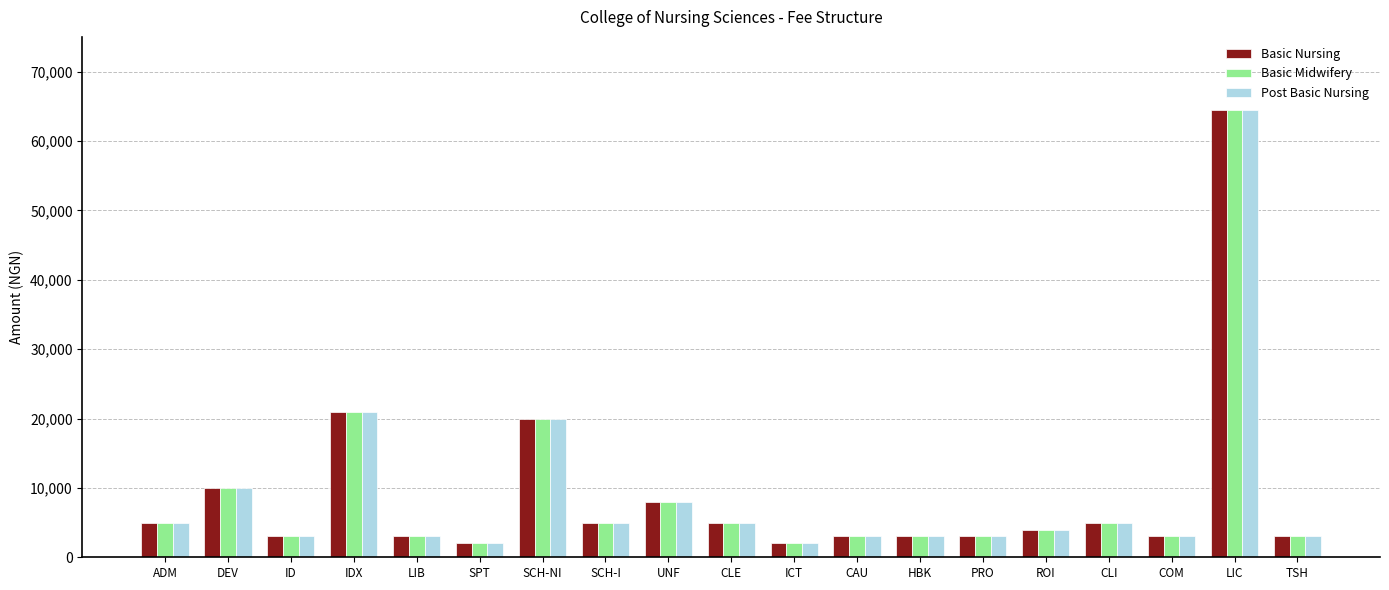

What is the total value across all series at CLI?

15000